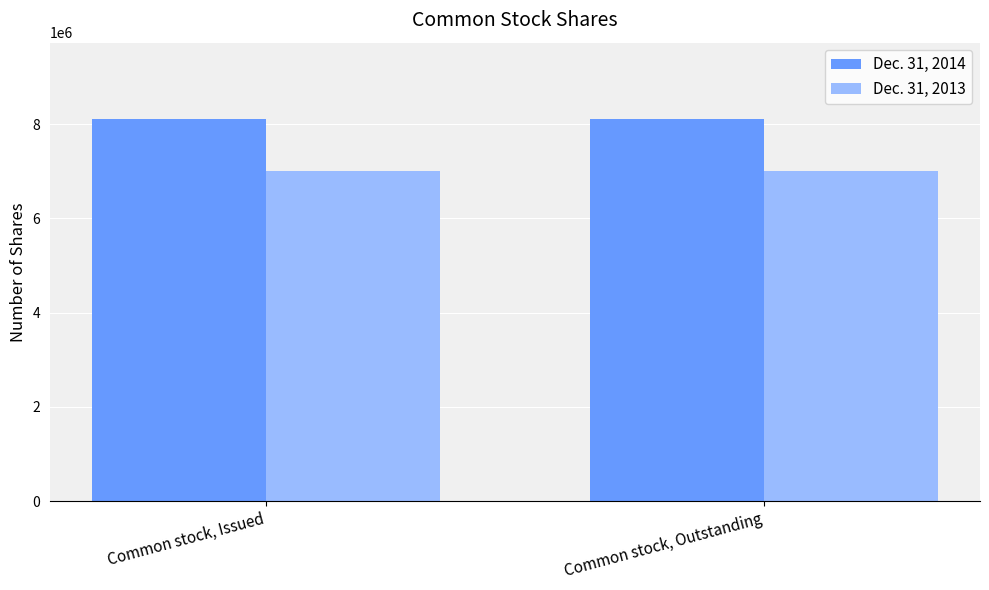

List the series in order of their peak value, highest first.

Dec. 31, 2014, Dec. 31, 2013